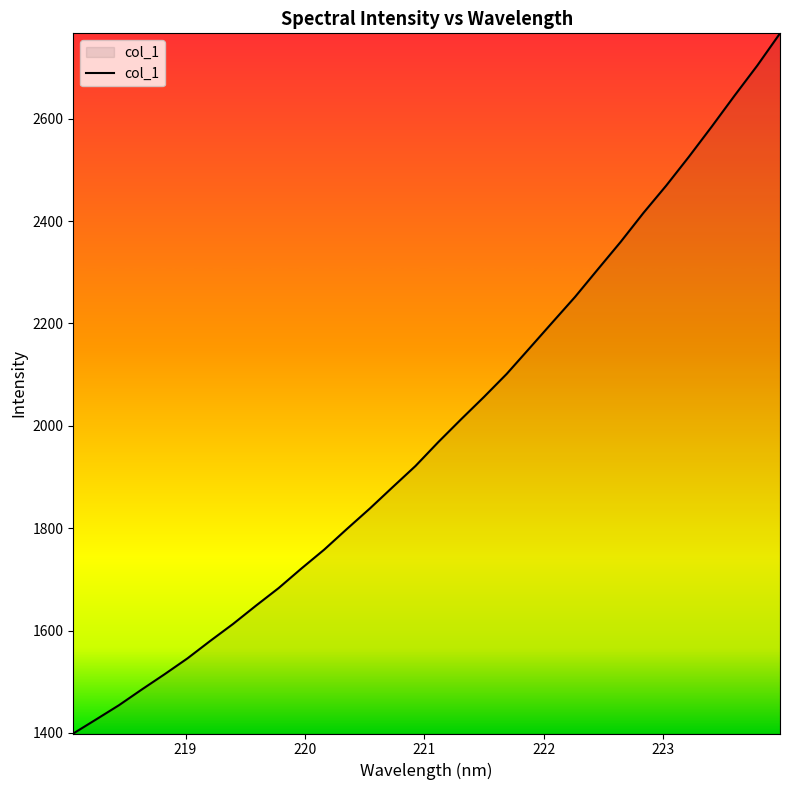

What is the difference between the maximum and minimum values?

1367.7